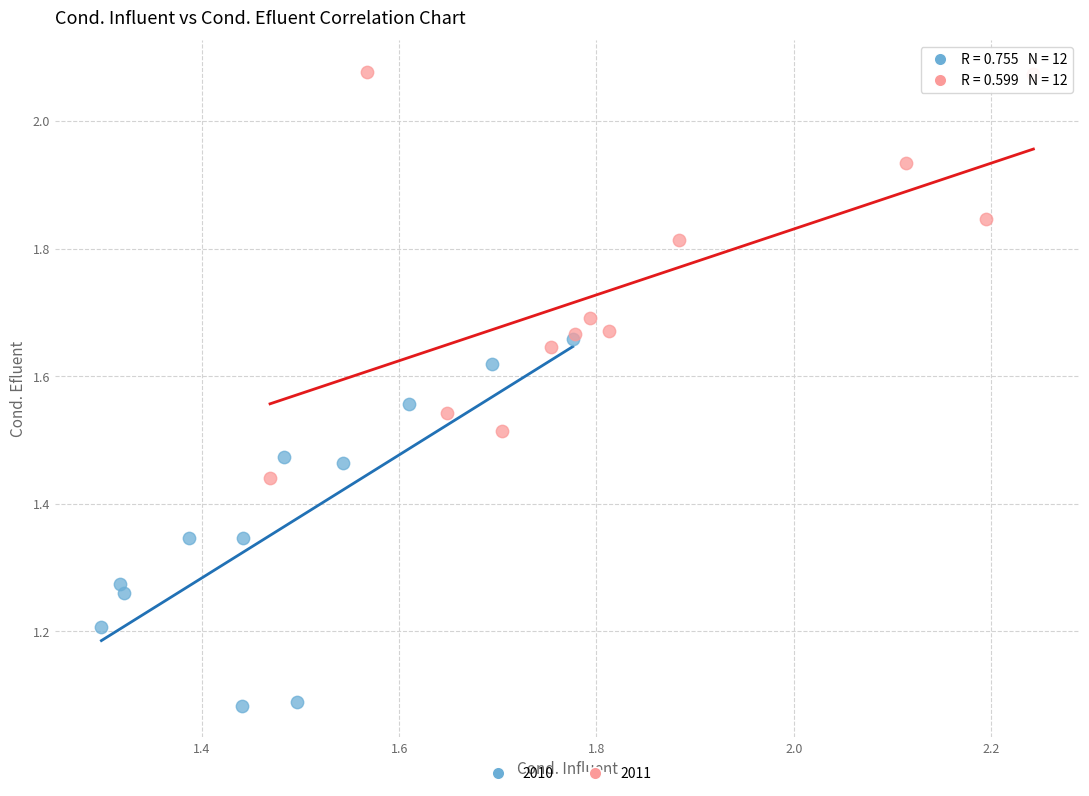

Which series contains the highest Y value?

2011